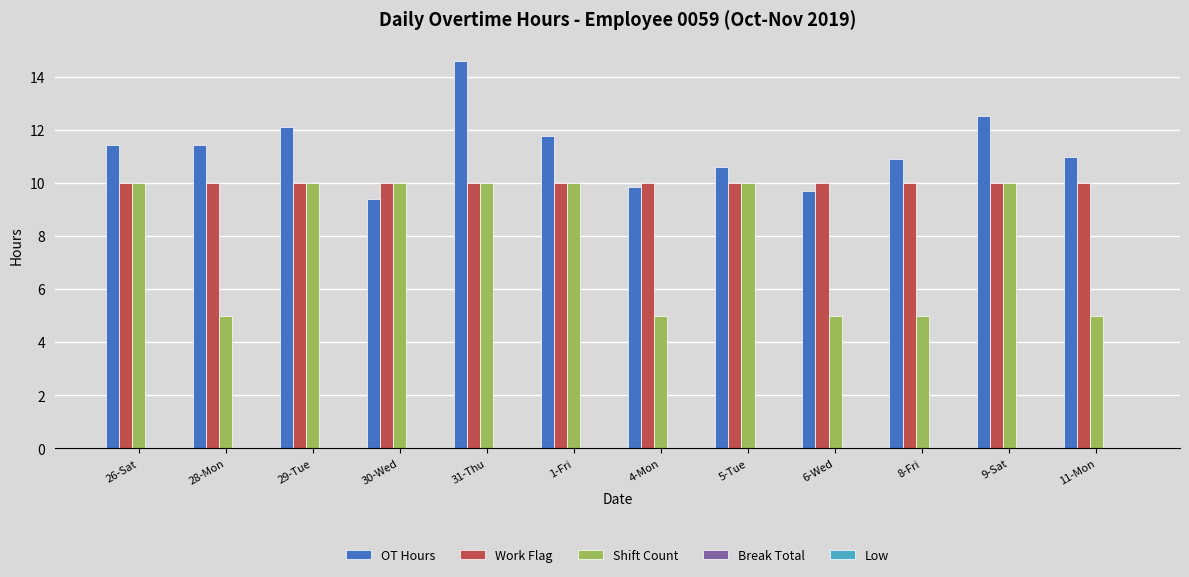

How many categories are shown in the chart?

12